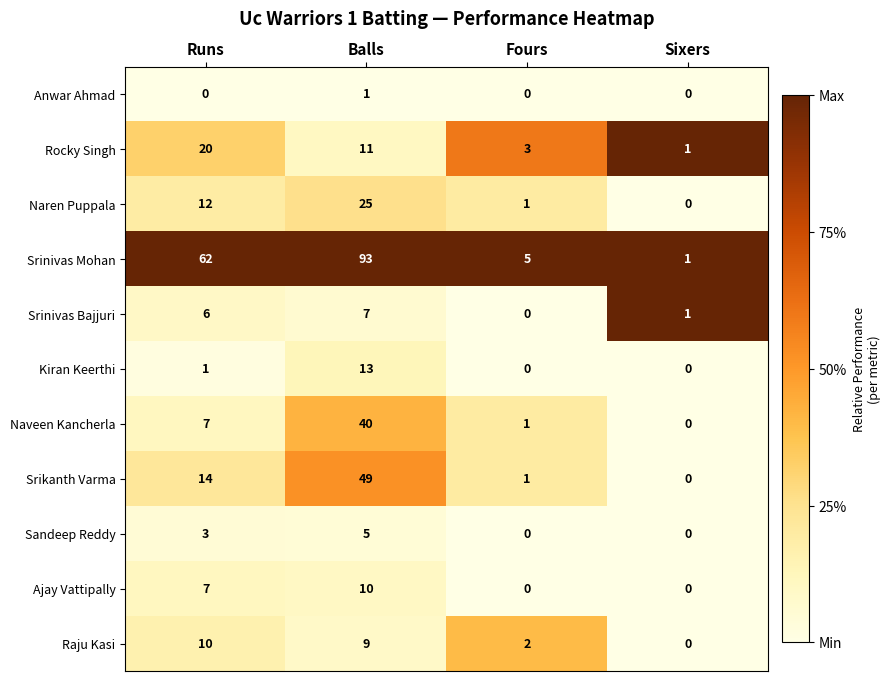

List the labels in order of Rocky Singh value, largest first.

Runs, Balls, Fours, Sixers